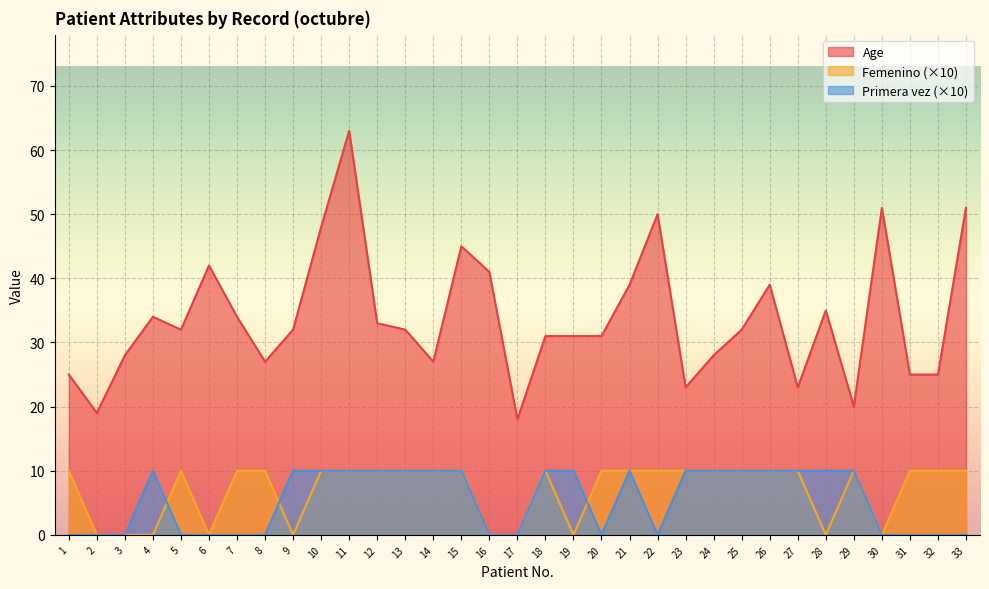

The value of Femenino at 8 is 10. True or false?

True